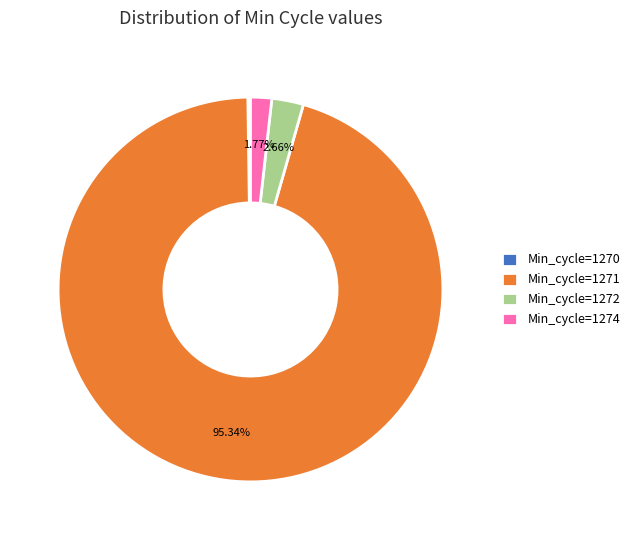

Does any single category account for the majority?

Yes